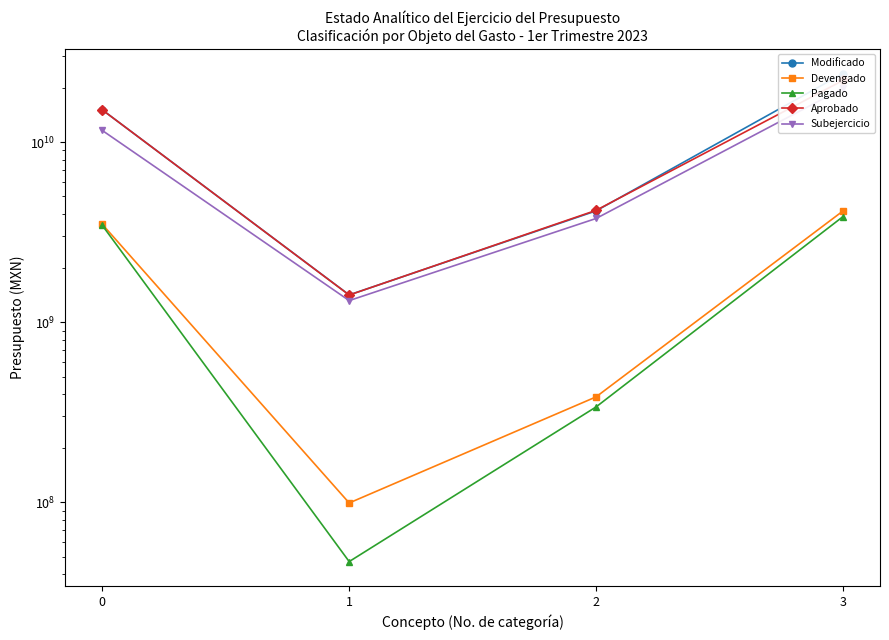

At which category is the sum across all series the highest?

3